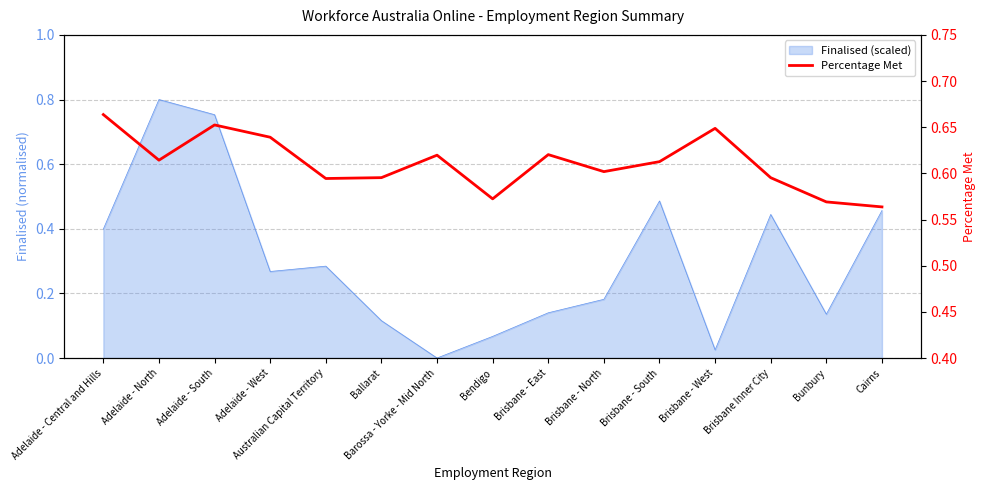

What is the average value?

0.6